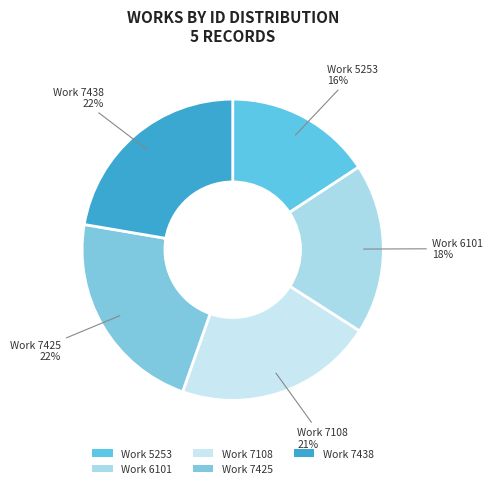

Which has a higher value, Work 7108 or Work 7438?

Work 7438